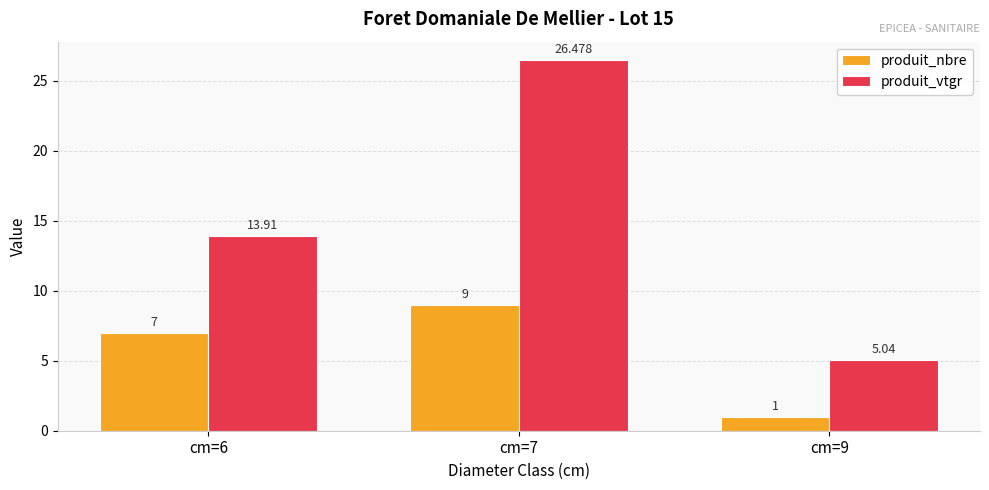

At which label does produit_nbre reach its minimum?

cm=9